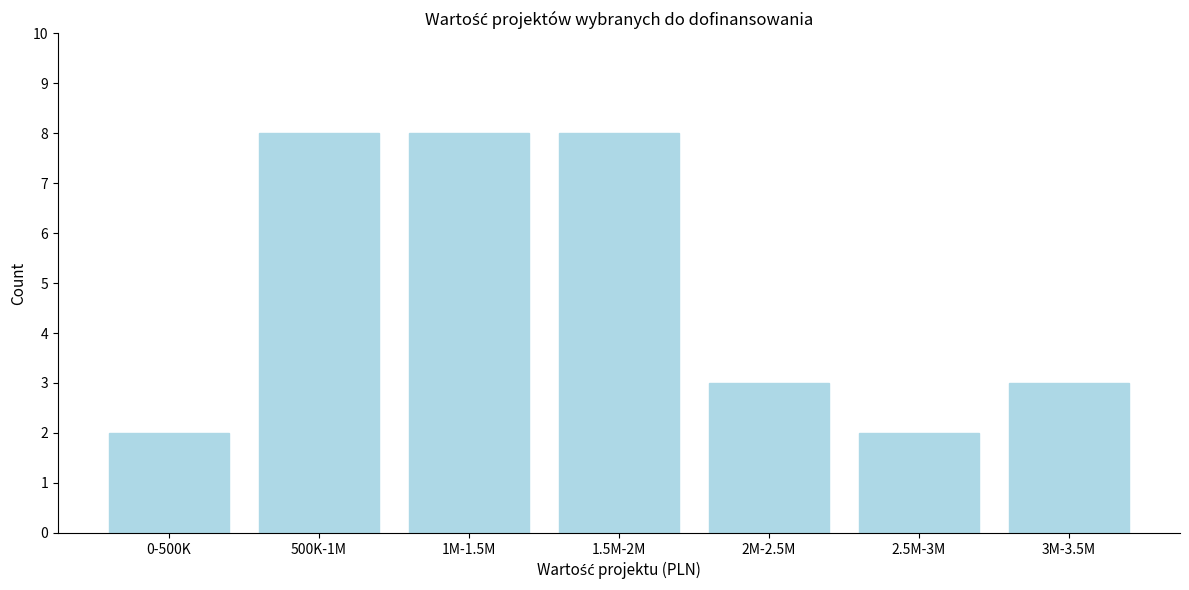

Reading left to right, what are all the values shown in this chart?

2	8	8	8	3	2	3